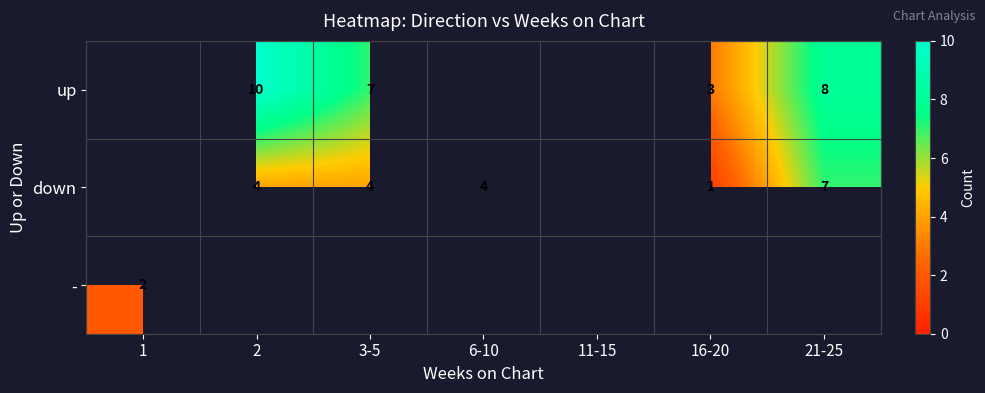

The down series shows 1 at 3-5. True or false?

False